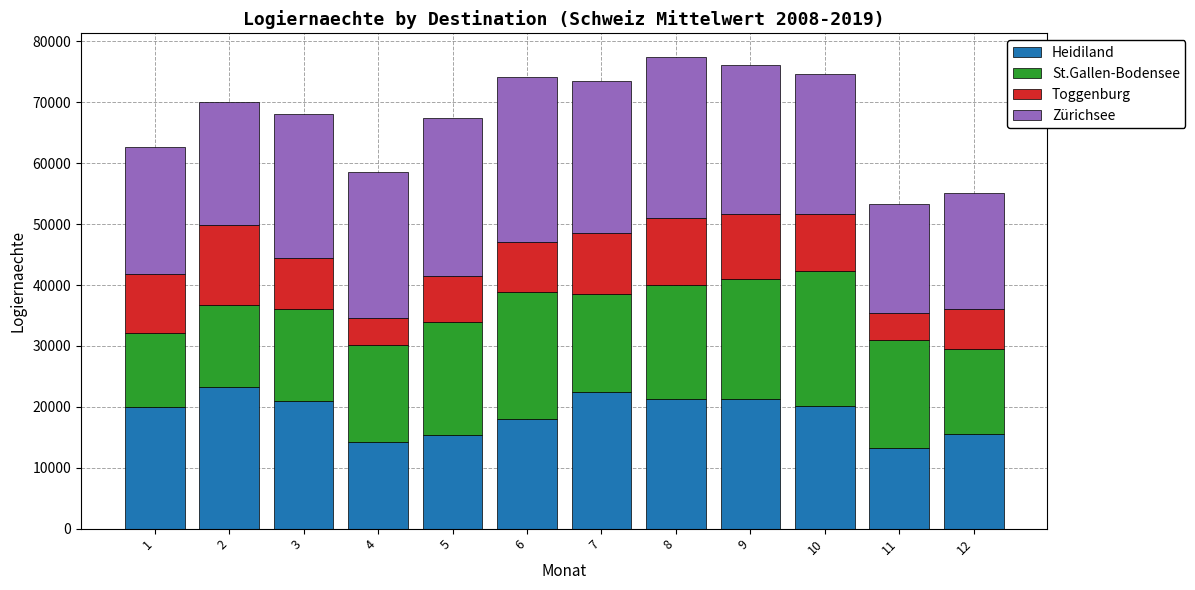

What is the difference between the Heidiland values at 11 and 5?

2086.0